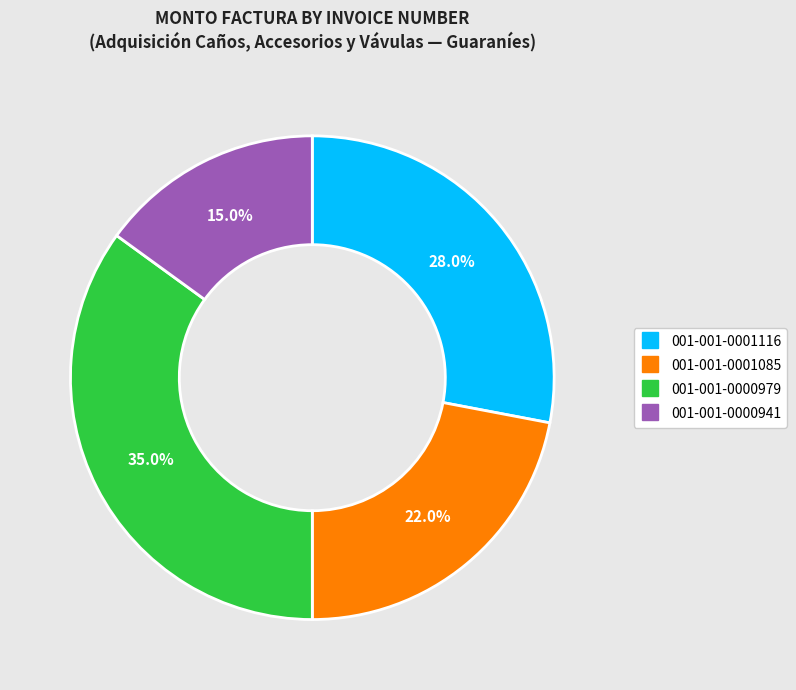

Is there any slice that represents more than half of the pie?

No